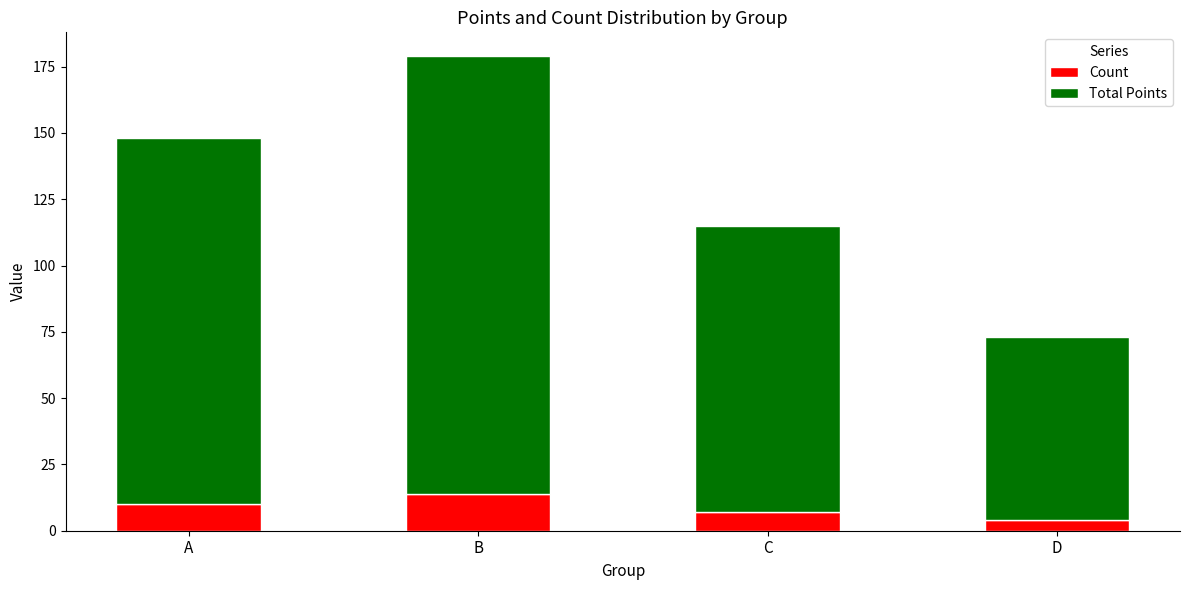

What is the maximum value for Count?

14